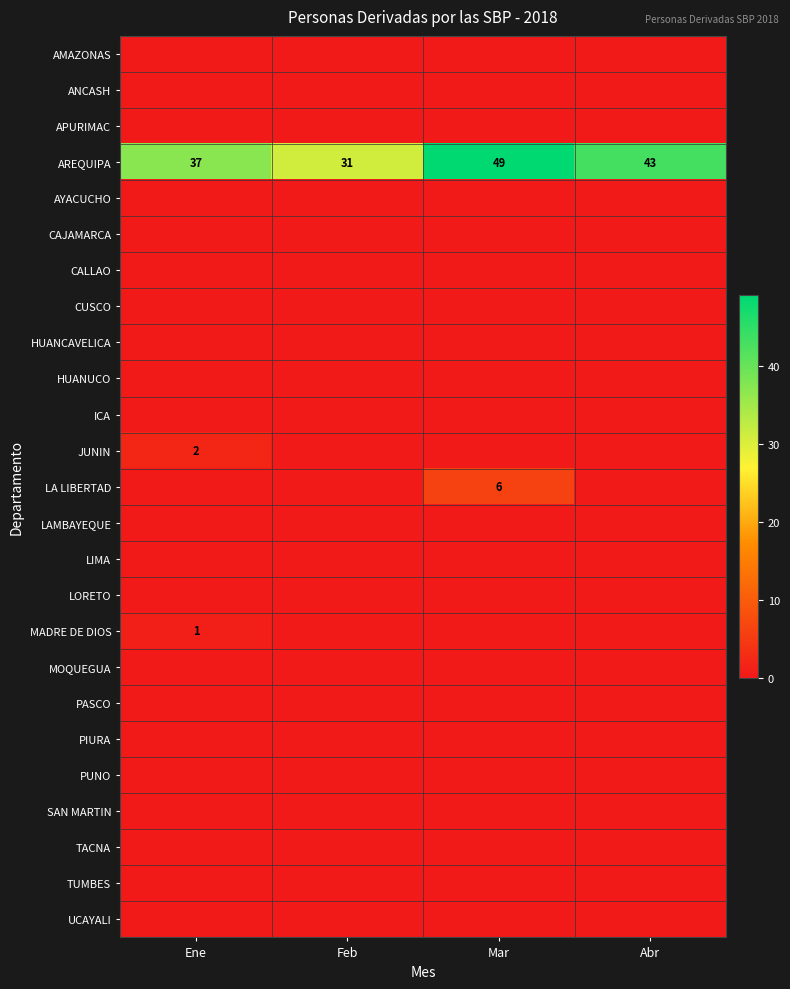

How many data points does each series have?

4